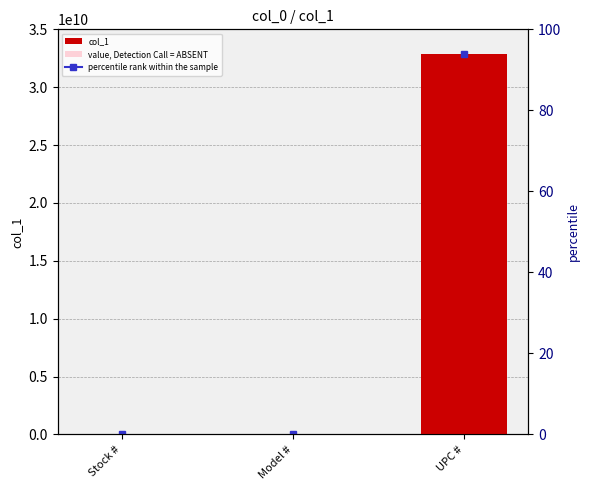

Between Model # and UPC #, which is larger?

UPC #